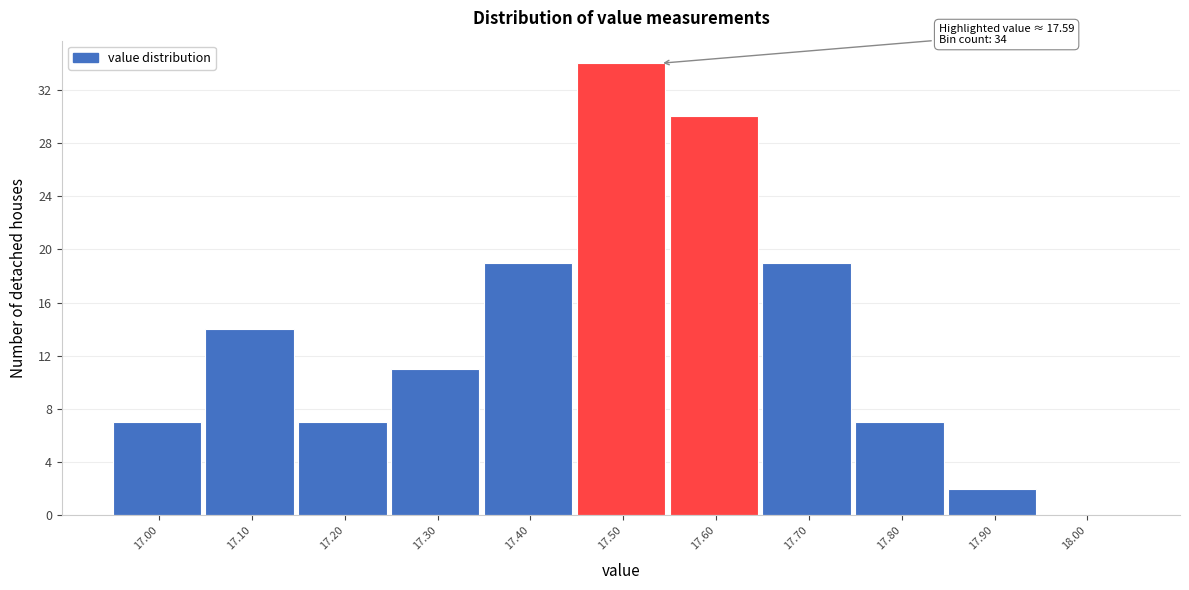

Reading left to right, what are all the values shown in this chart?

17.00=7	17.10=14	17.20=7	17.30=11	17.40=19	17.50=34	17.60=30	17.70=19	17.80=7	17.90=2	18.00=0